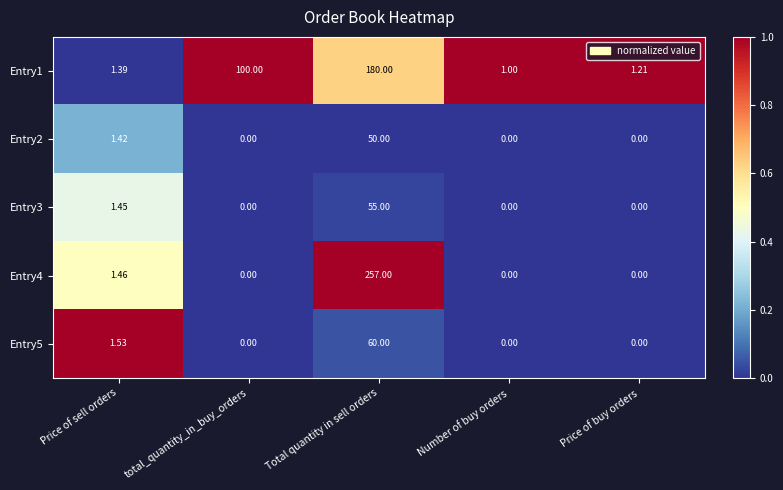

At which category is the sum across all series the highest?

Total quantity in sell orders